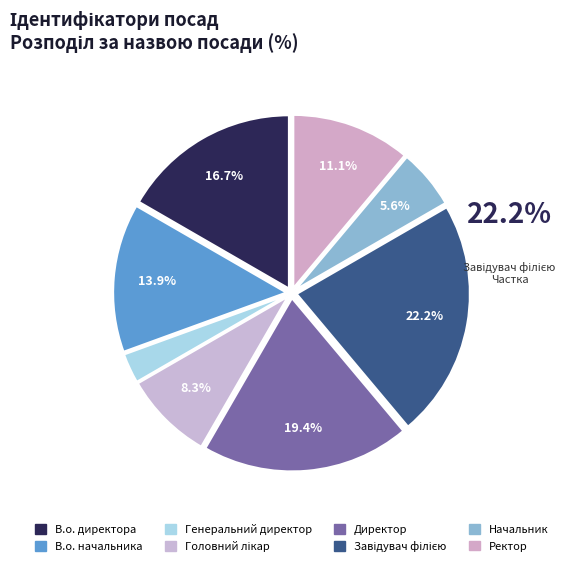

Between В.о. директора and Директор, which is larger?

Директор